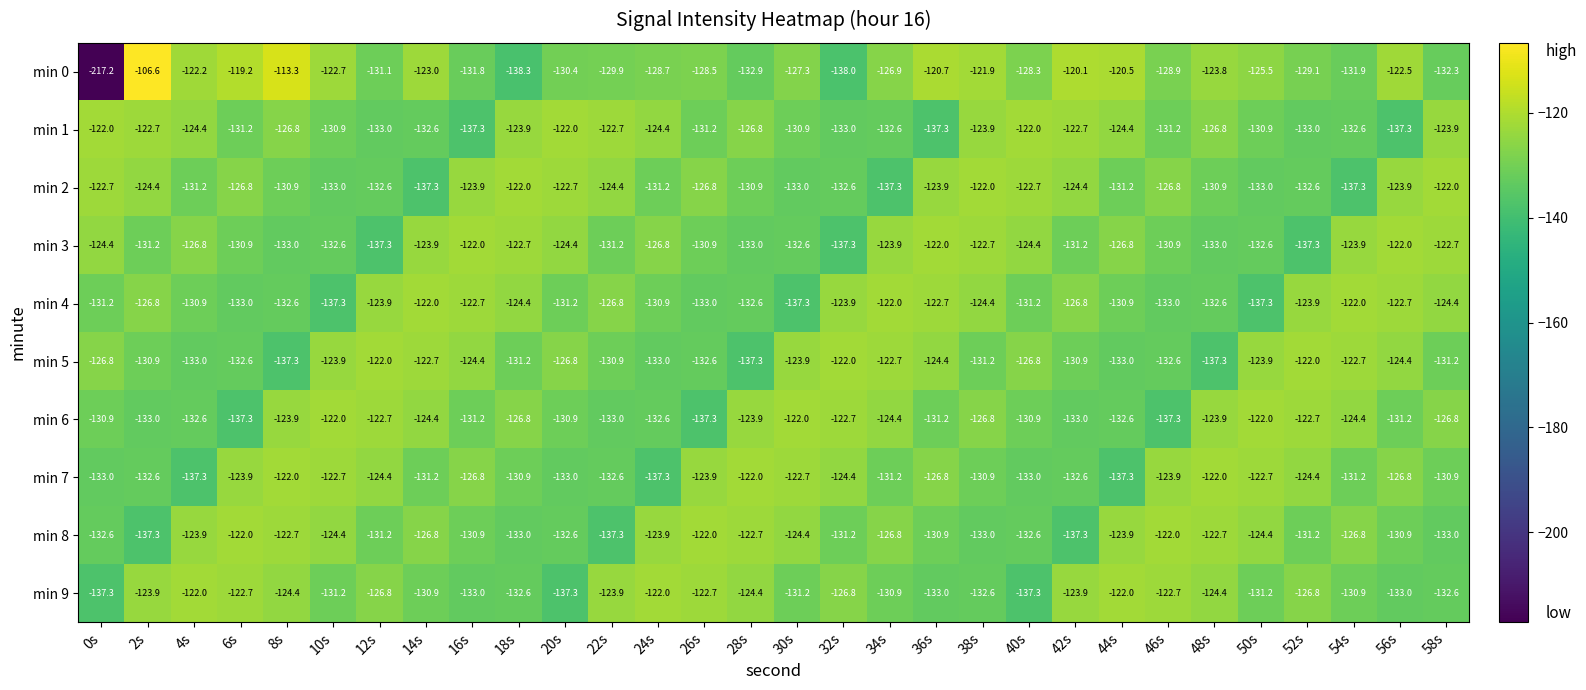

Is it true that min 3 equals -64.6 at 30s?

False